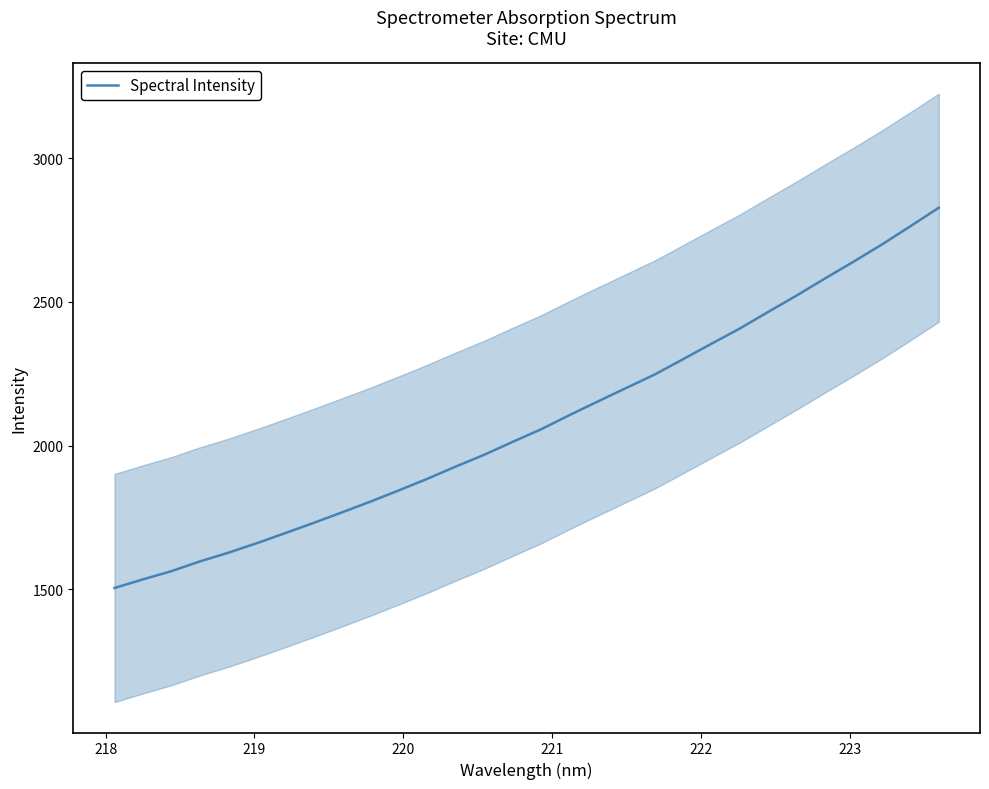

How many lines are shown in the chart?

1